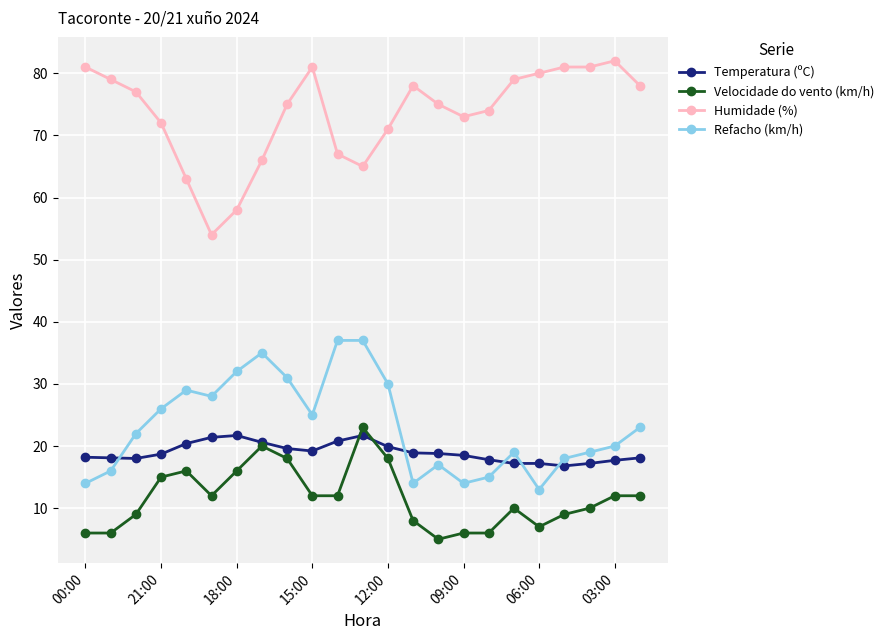

Which series has the largest total across all categories?

Humidade (%)